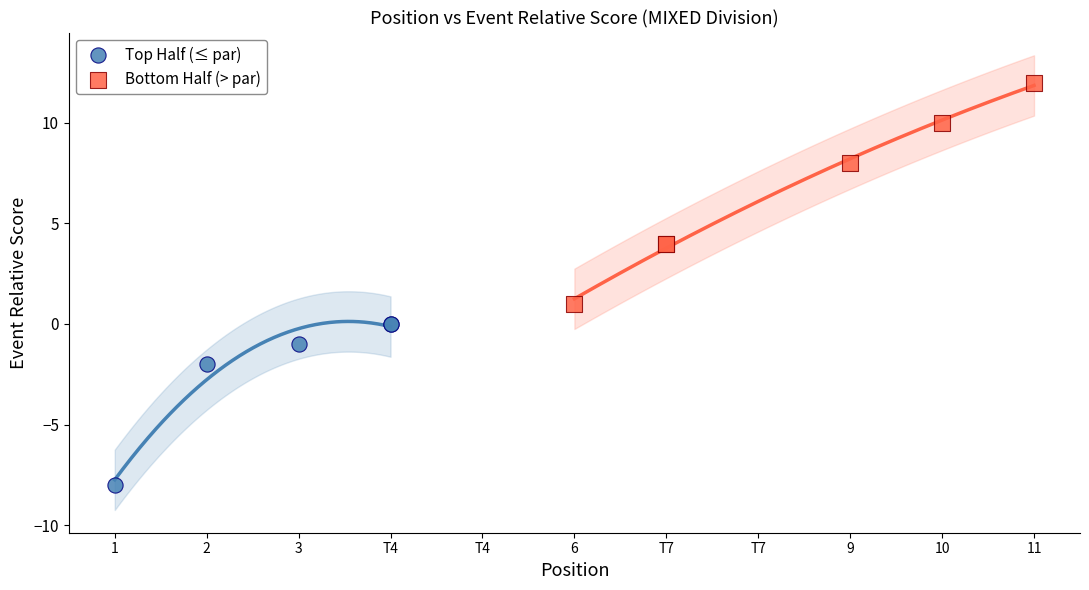

Which series contains the lowest Y value?

Top Half (≤ par)